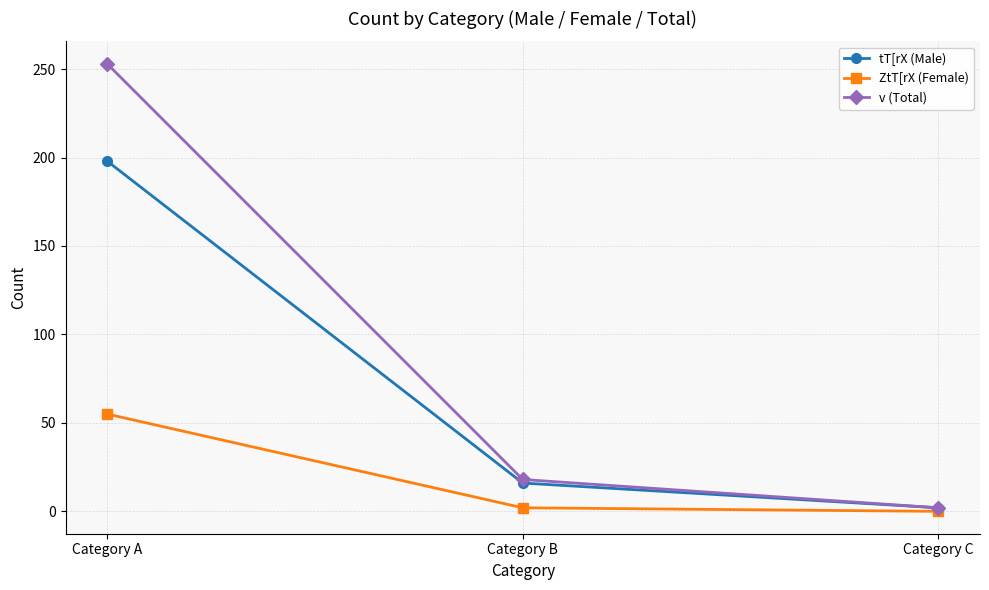

What is the difference between the tT[rX (Male) values at Category A and Category B?

182